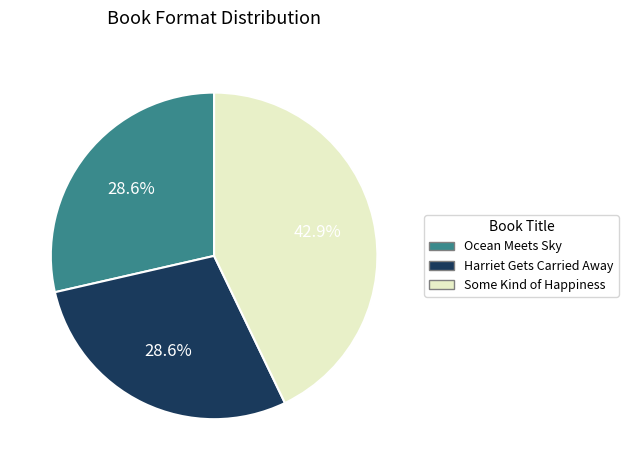

Do Some Kind of Happiness and Harriet Gets Carried Away together represent more than half of the pie?

Yes